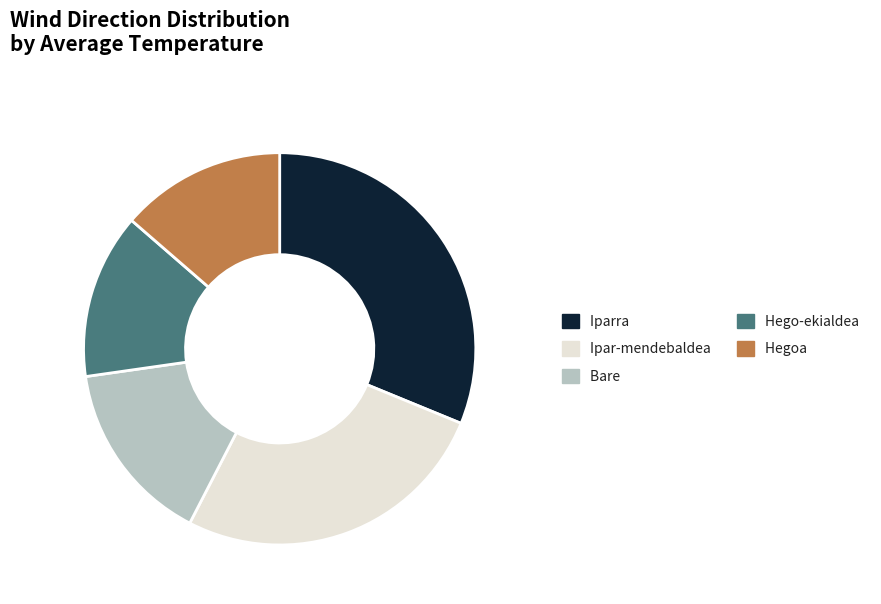

Is there a majority slice in this chart?

No